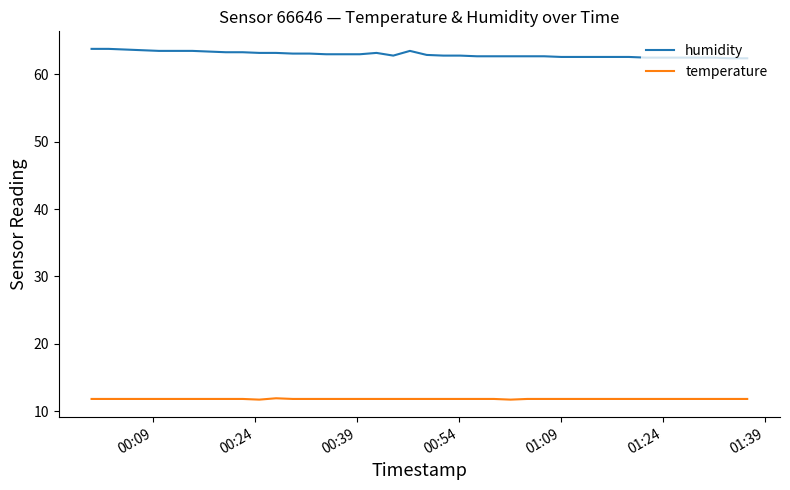

What are all the series names shown in the legend?

humidity, temperature